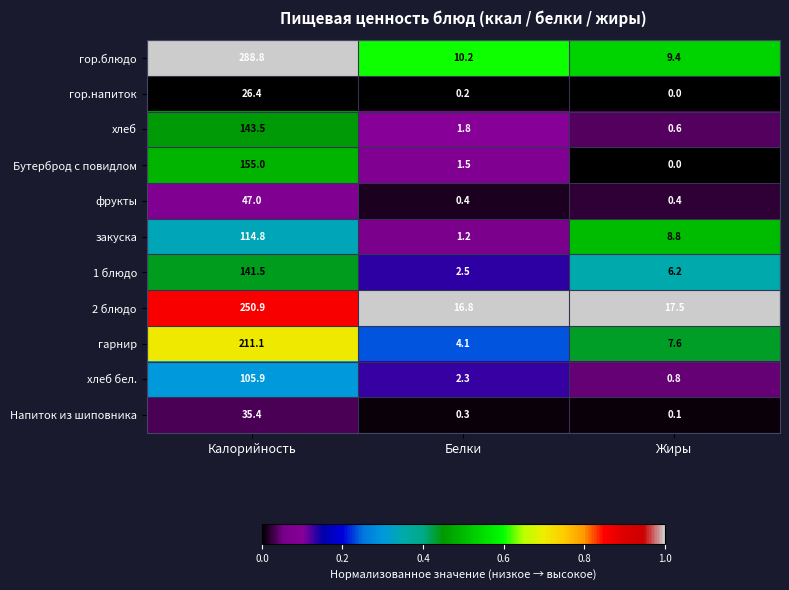

Which series has the largest total across all categories?

гор.блюдо